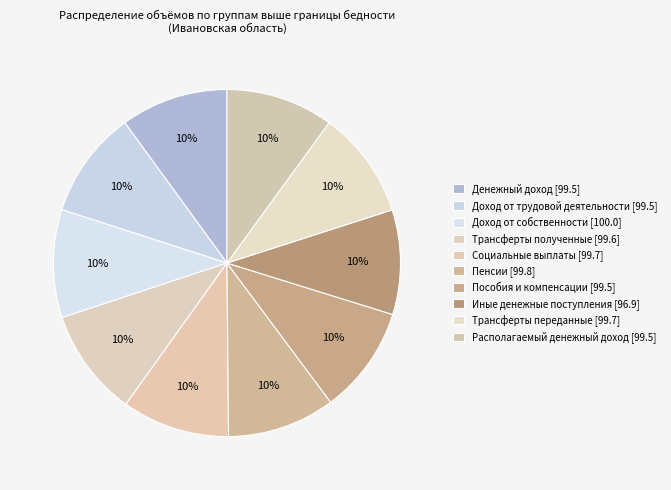

How many segments does this pie chart have?

10